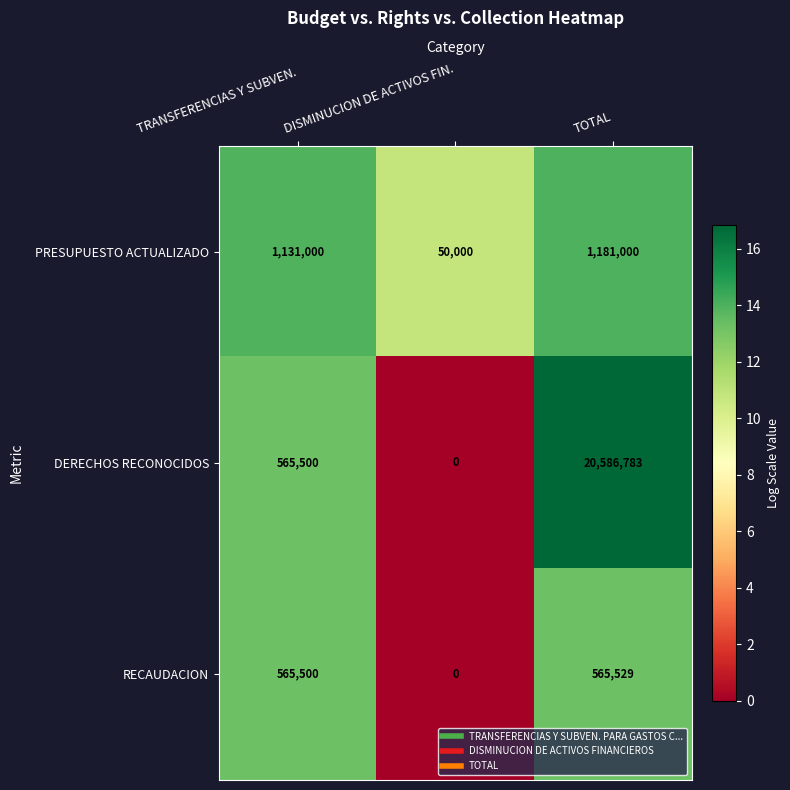

At how many categories does at least one series exceed 2?

3